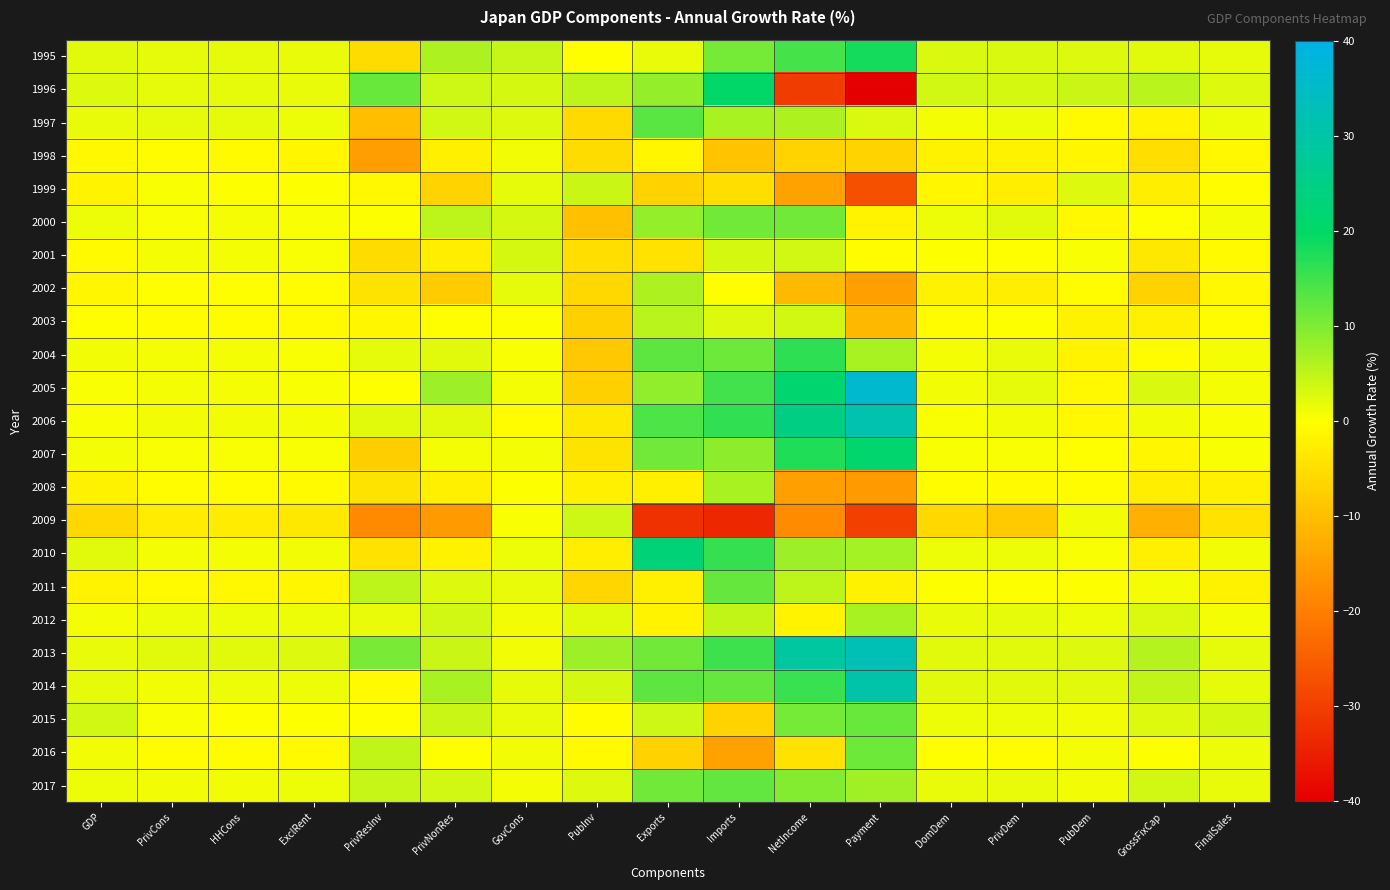

Which series has the largest total across all categories?

2013